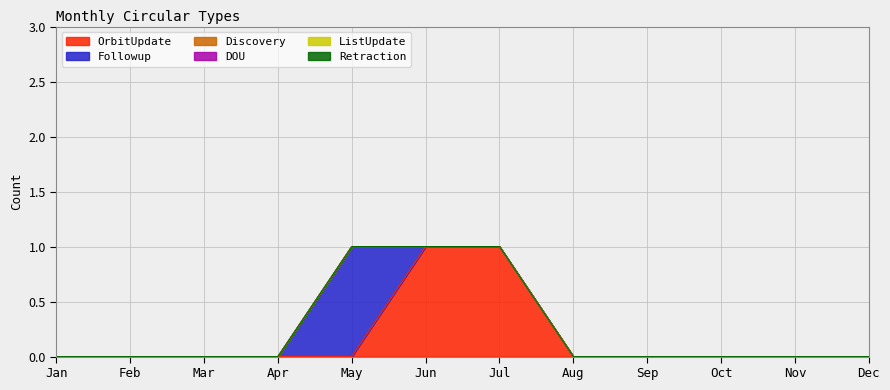

True or false: Retraction and DOU cross at least once.

False